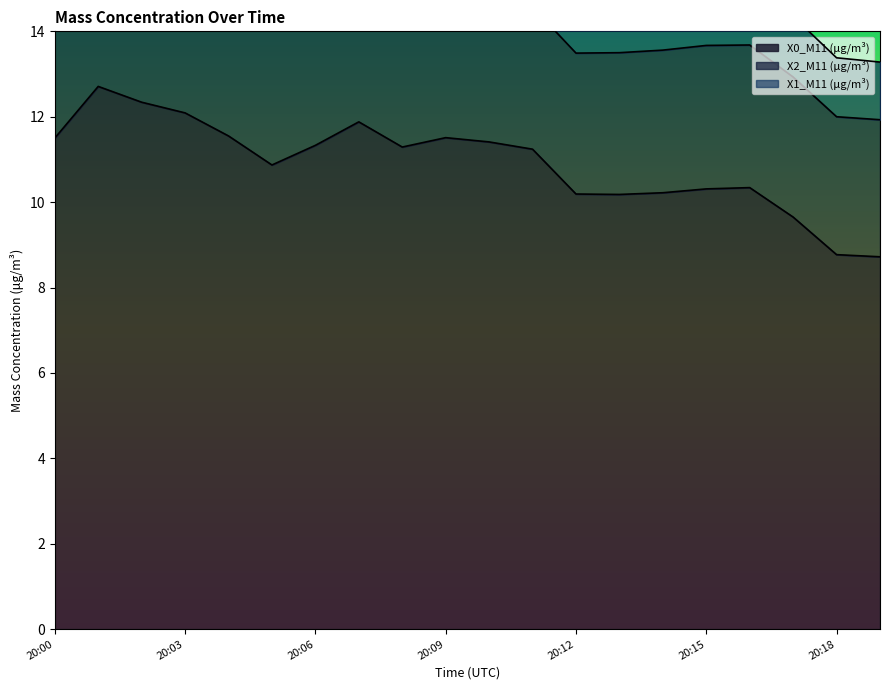

True or false: X1_M11 (μg/m³) and X2_M11 (μg/m³) cross at least once.

False